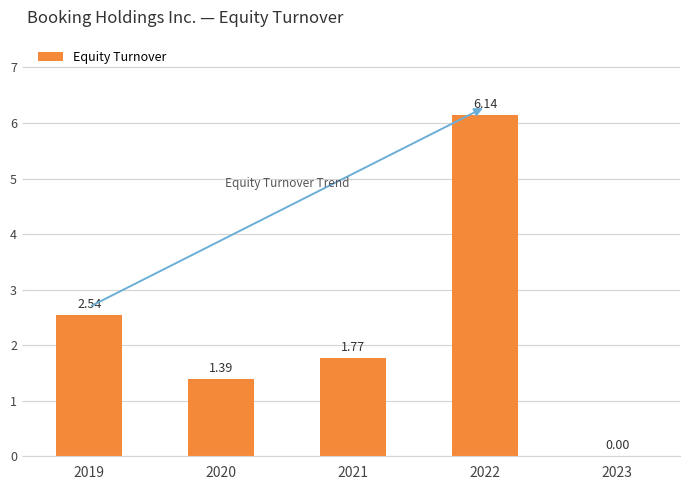

Which has a higher value, 2020 or 2022?

2022